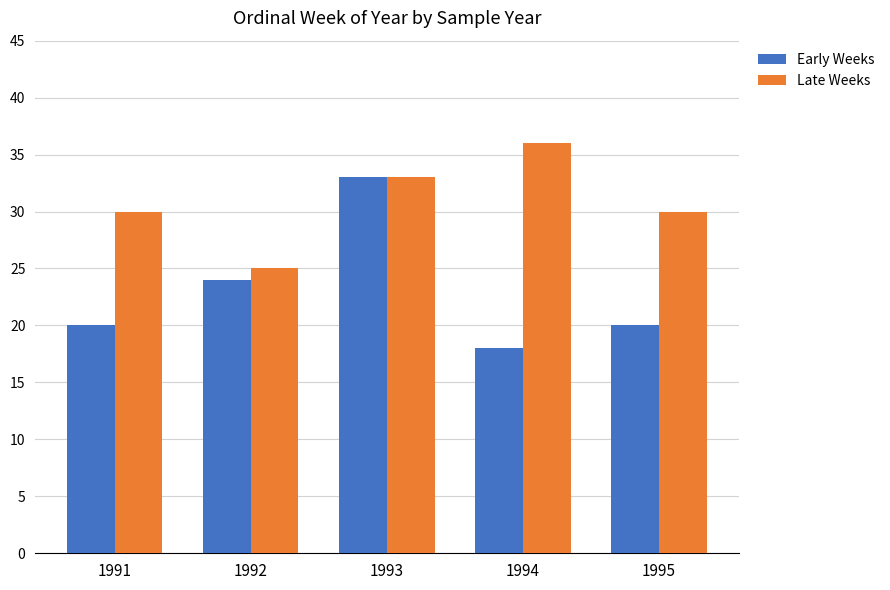

How many data points does each series have?

5